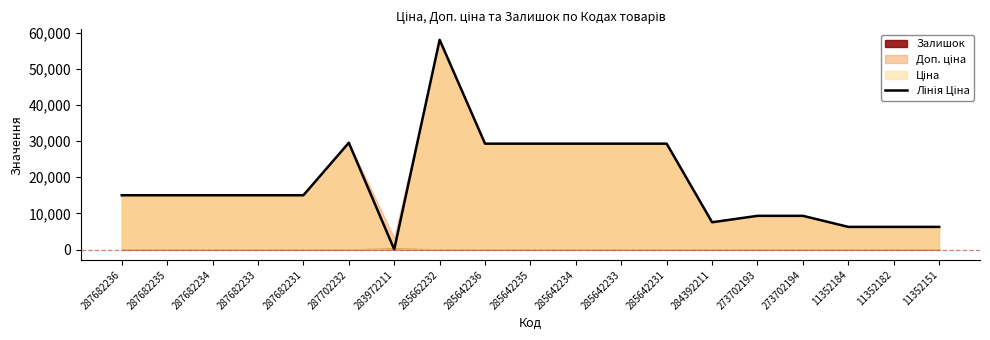

Reading left to right, extract all data points from this chart.

15019.2	15019.2	15019.2	15019.2	15019.2	29548.9	32.0	58037.0	29294.9	29294.9	29294.9	29294.9	29294.9	7545.9	9321.4	9321.4	6266.7	6266.7	6266.7